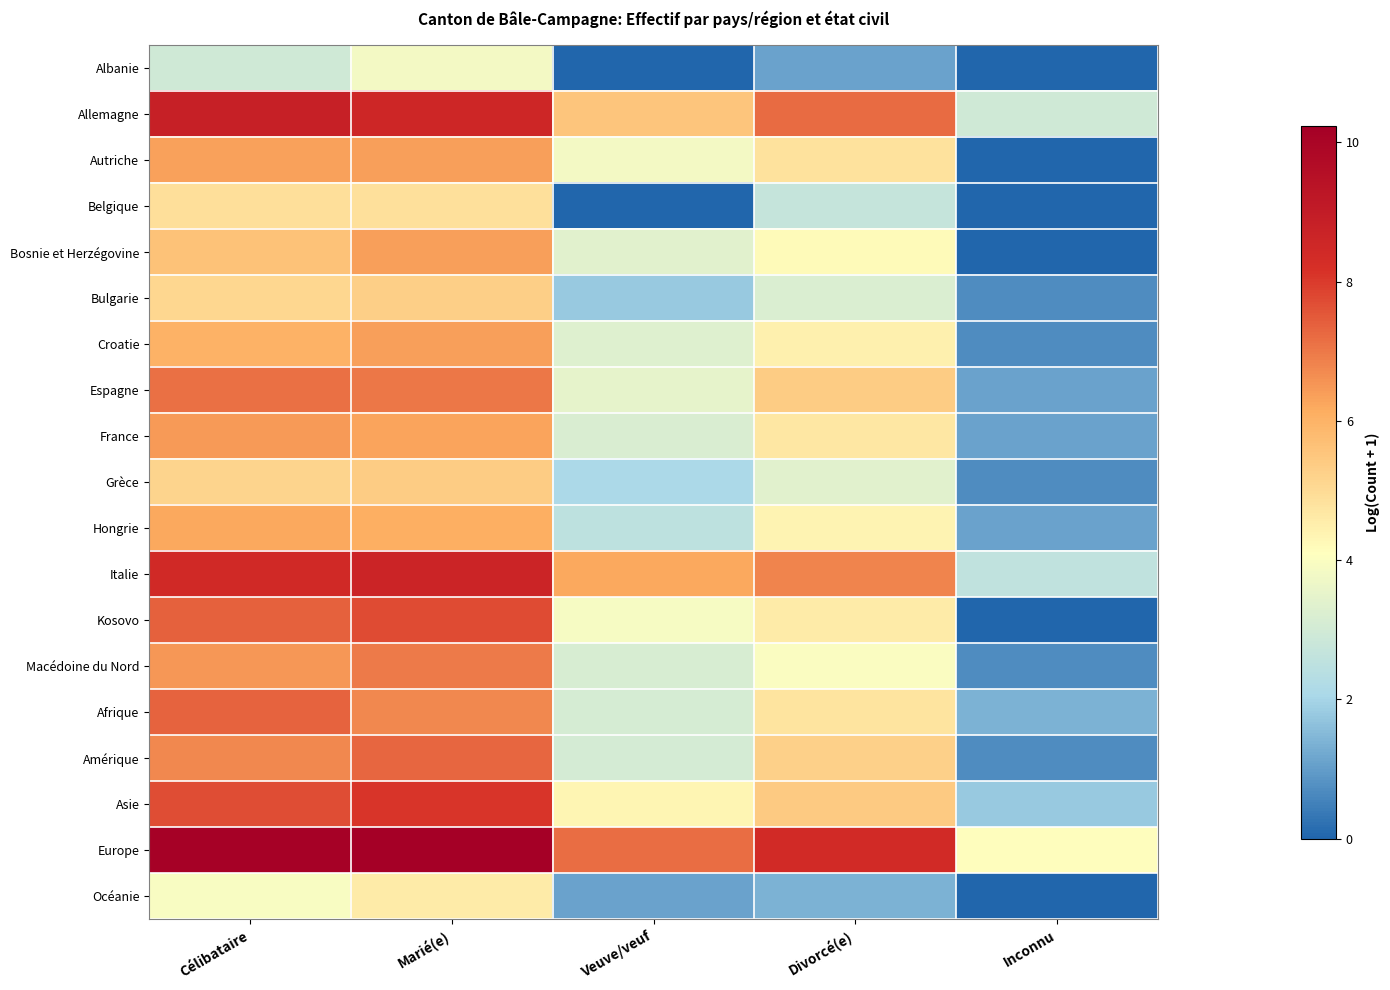

Is the value of Albanie at Inconnu greater than the value of France at Marié(e)?

No